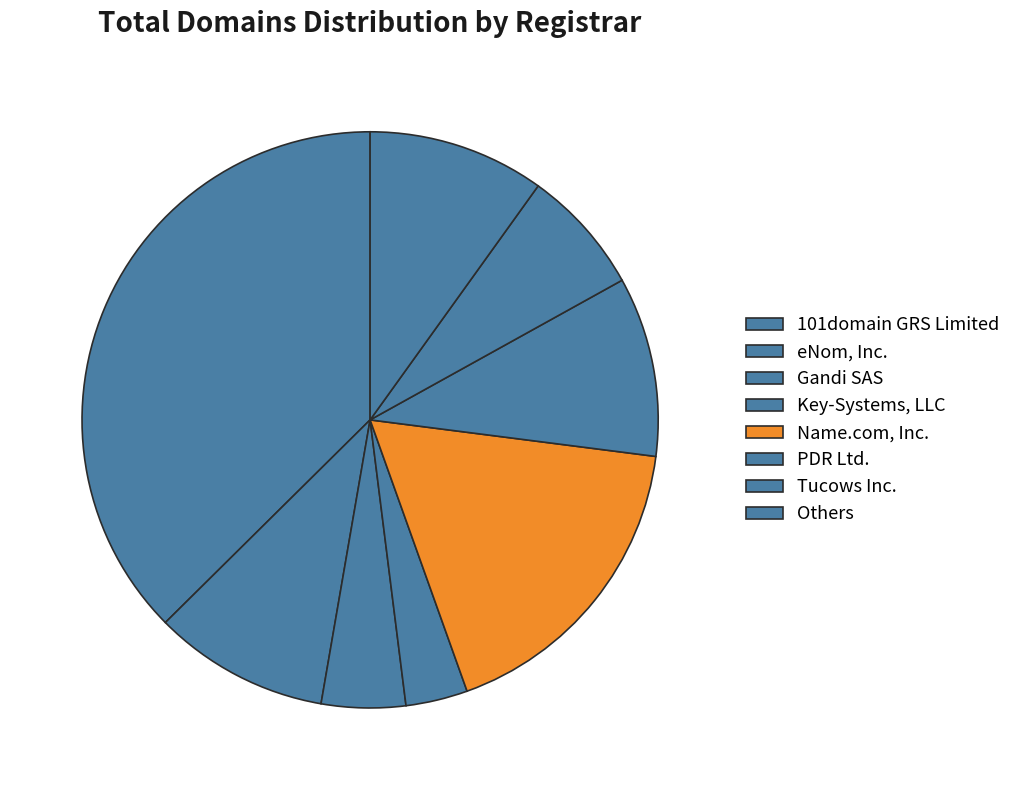

What is the smallest slice in the pie chart?

Key-Systems, LLC